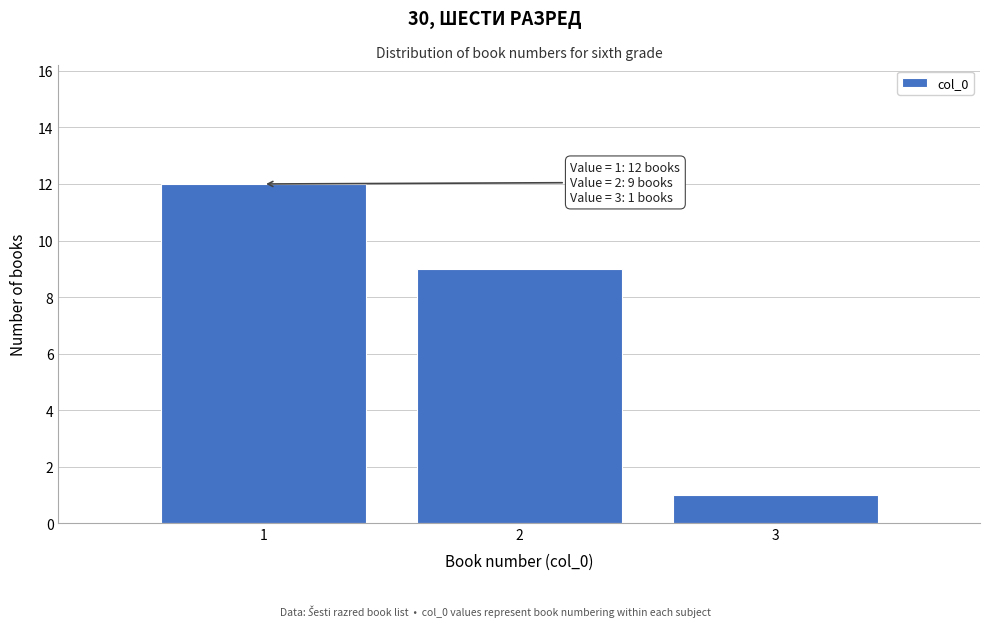

Reading left to right, extract all data points from this chart.

12	9	1